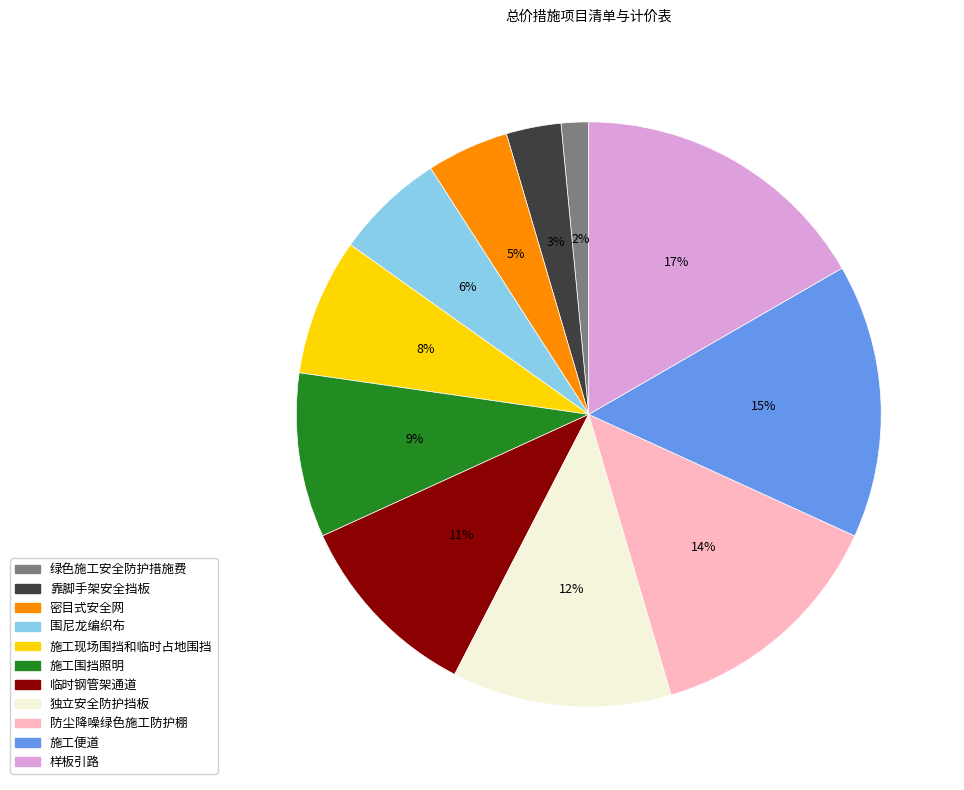

How many slices are in this pie chart?

11